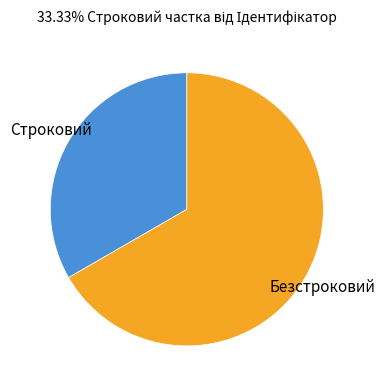

Do Строковий and Безстроковий together represent more than half of the pie?

Yes